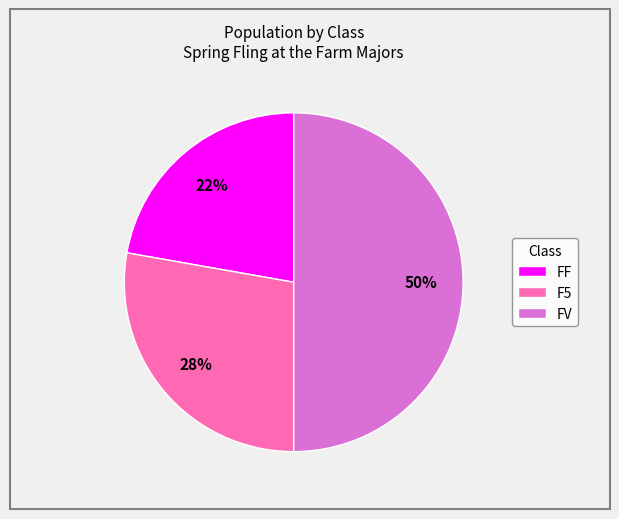

What percentage is the FF slice, to the nearest percent?

22%